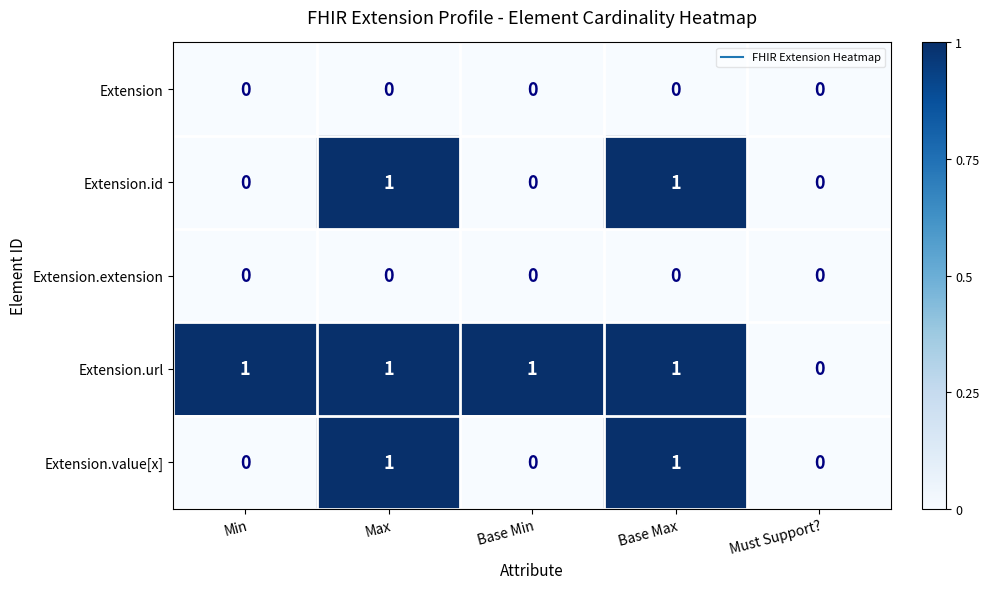

At which label is Extension.url closest to 0?

Must Support?